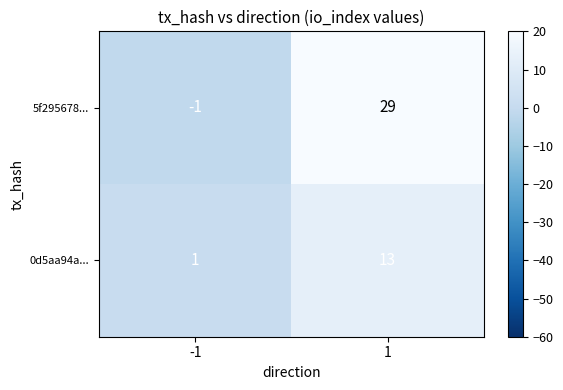

How many distinct data groups are displayed?

2